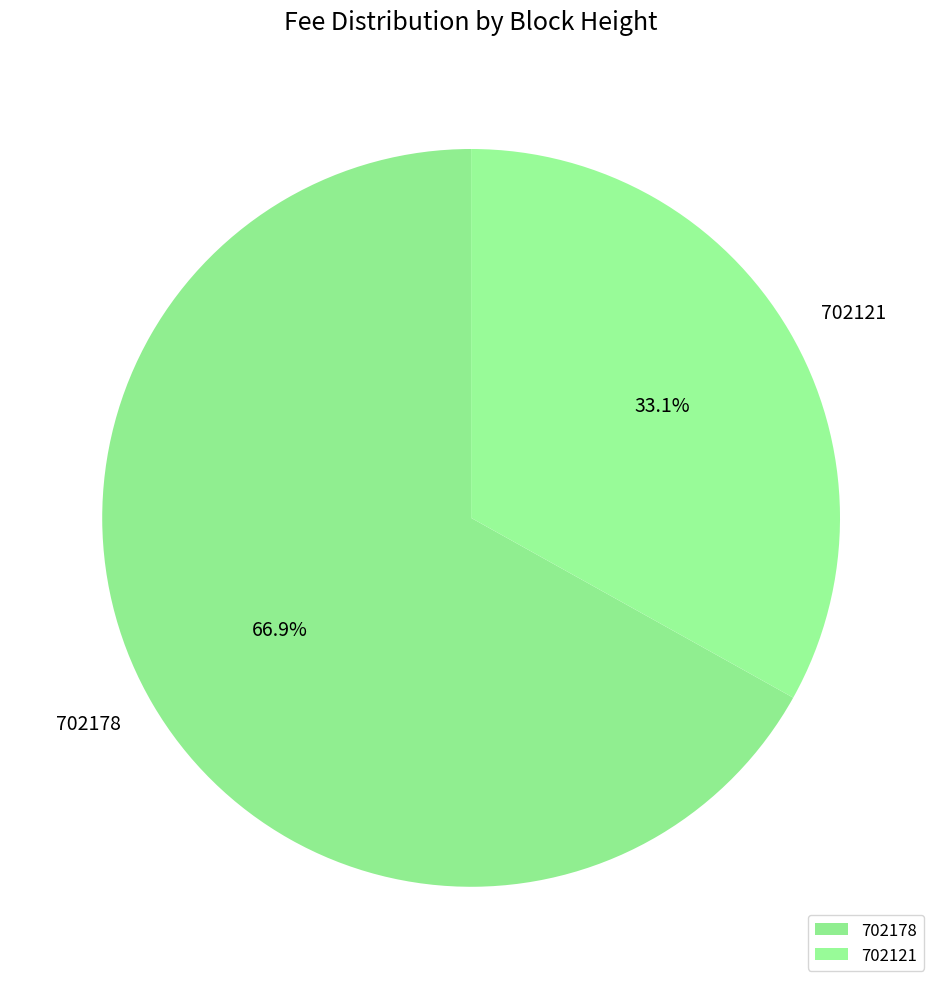

To the nearest percent, what is the difference between the 702121 and 702178 slice percentages?

34%